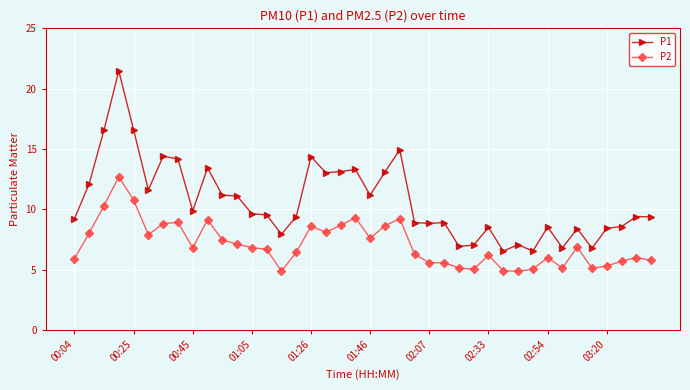

What is the maximum value shown in the chart?

21.5